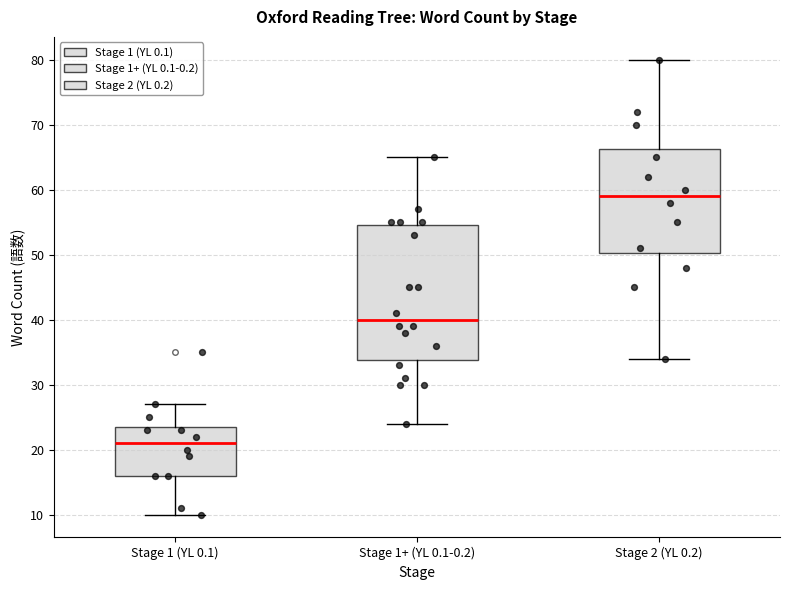

Which box is the tallest, from its lower edge to its upper edge?

Stage 1+ (YL 0.1-0.2)